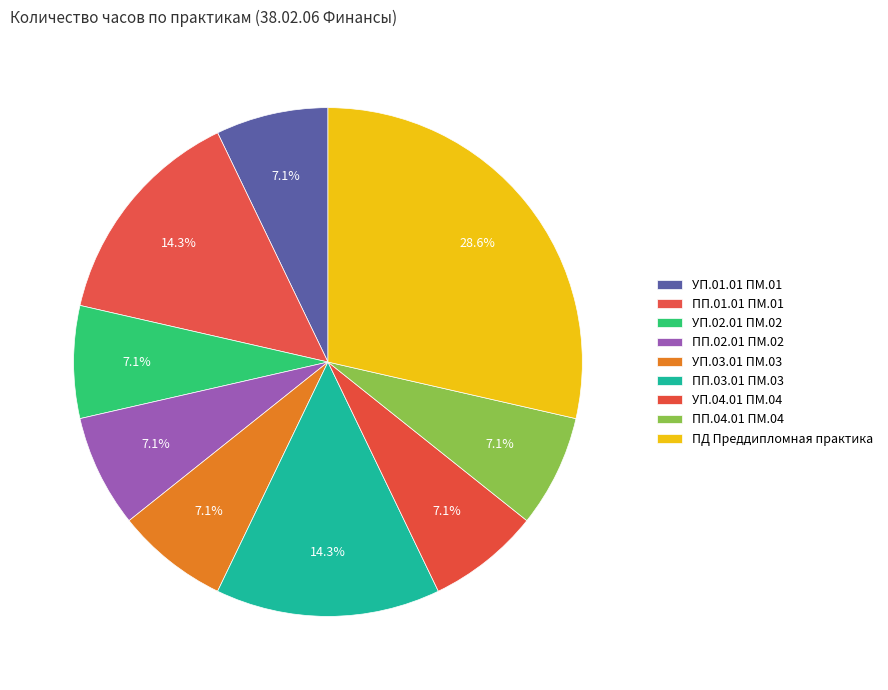

Which slice is the smallest?

УП.01.01 ПМ.01